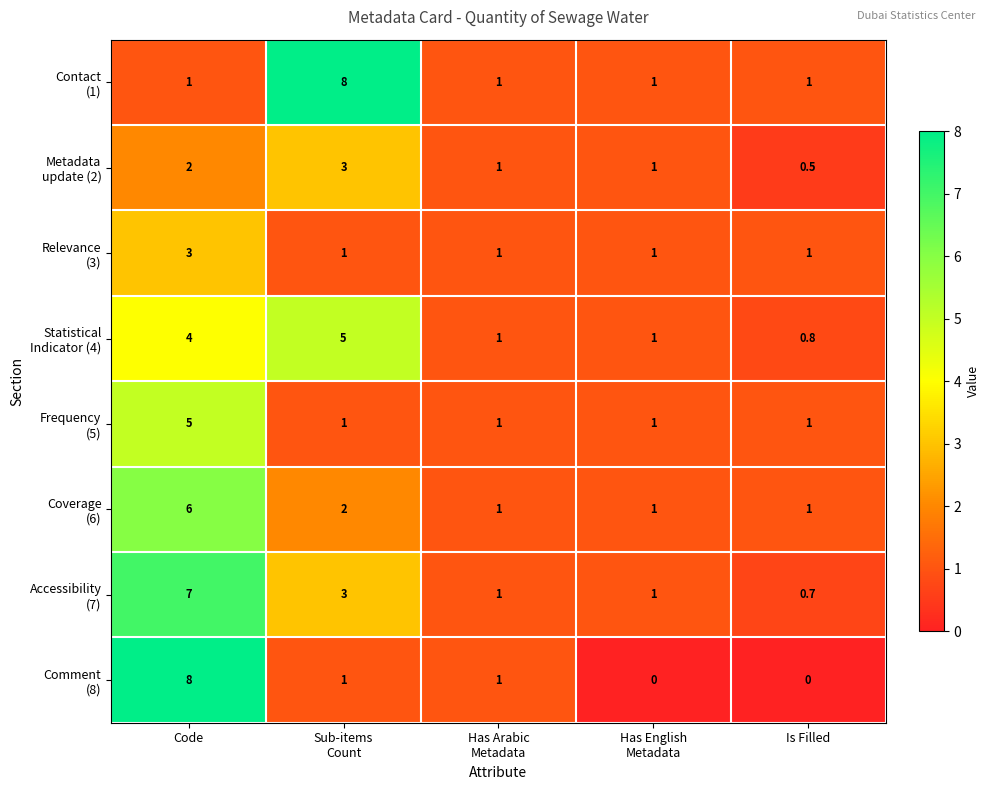

What is the total value across all series at Is Filled?

6.0